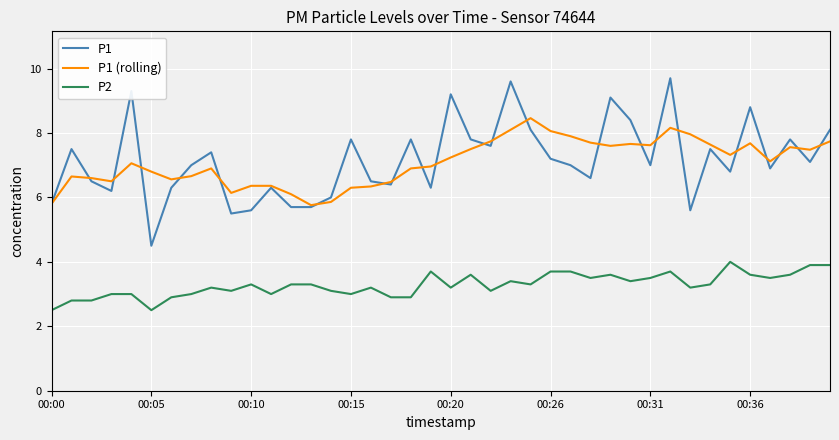

Which series has the largest range (max minus min)?

P1